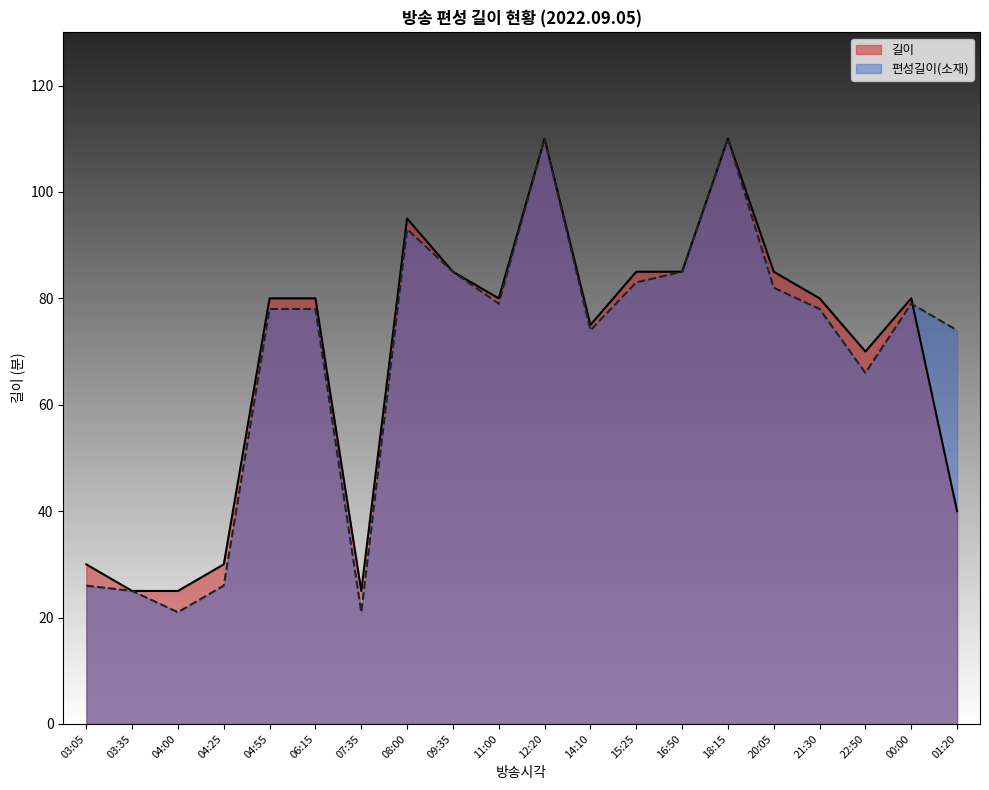

List the series in order of their peak value, highest first.

길이, 편성길이(소재)